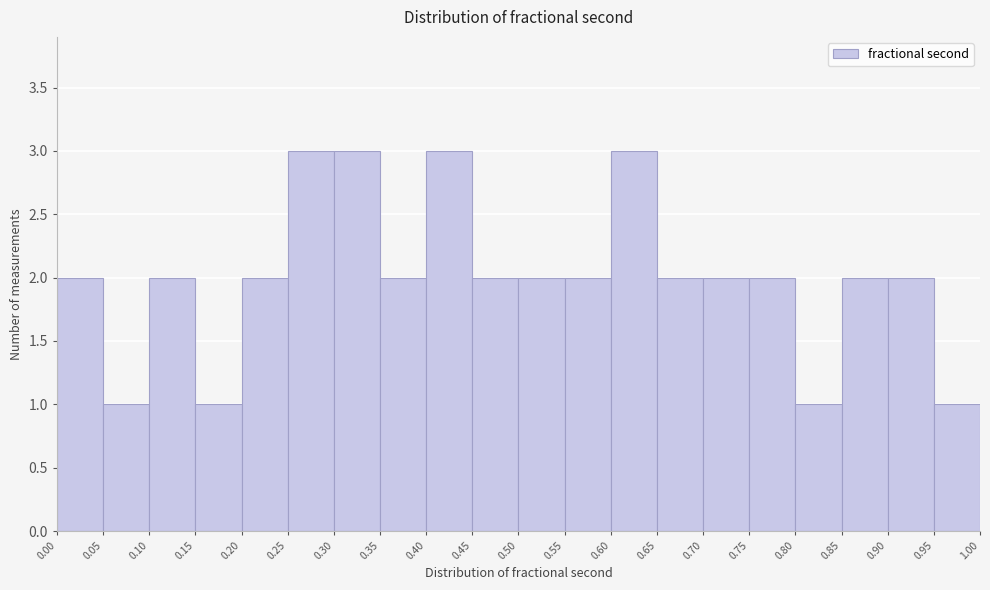

Reading left to right, list every bar in this chart as the range it spans on the x-axis followed by its height. The values are not printed on the chart, so give them approximately, as read against the axis.

0.00 to 0.05: 2
0.05 to 0.10: 1
0.10 to 0.15: 2
0.15 to 0.20: 1
0.20 to 0.25: 2
0.25 to 0.30: 3
0.30 to 0.35: 3
0.35 to 0.40: 2
0.40 to 0.45: 3
0.45 to 0.50: 2
0.50 to 0.55: 2
0.55 to 0.60: 2
0.60 to 0.65: 3
0.65 to 0.70: 2
0.70 to 0.75: 2
0.75 to 0.80: 2
0.80 to 0.85: 1
0.85 to 0.90: 2
0.90 to 0.95: 2
0.95 to 1.00: 1